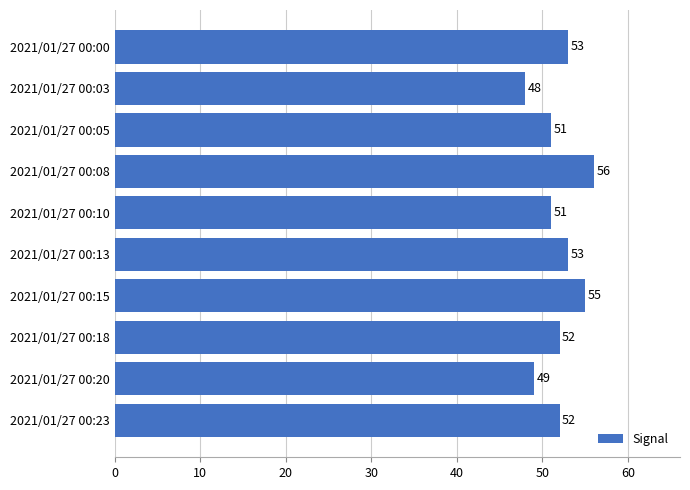

The chart shows a value of 22 at 2021/01/27 00:23. True or false?

False